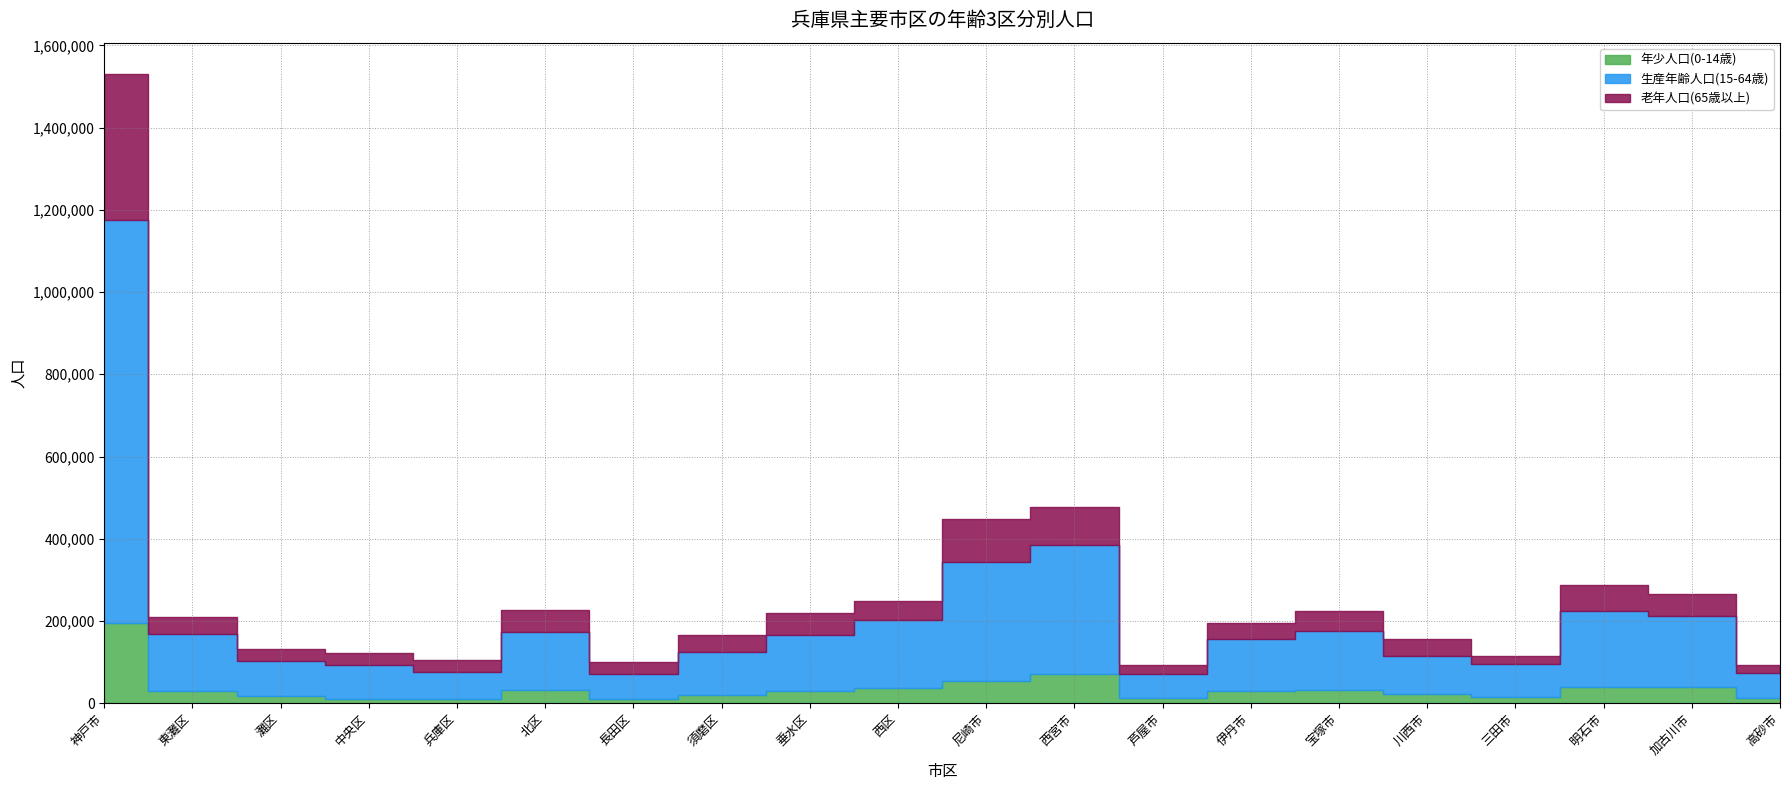

True or false: 年少人口(0-14歳) and 老年人口(65歳以上) intersect in this chart.

False